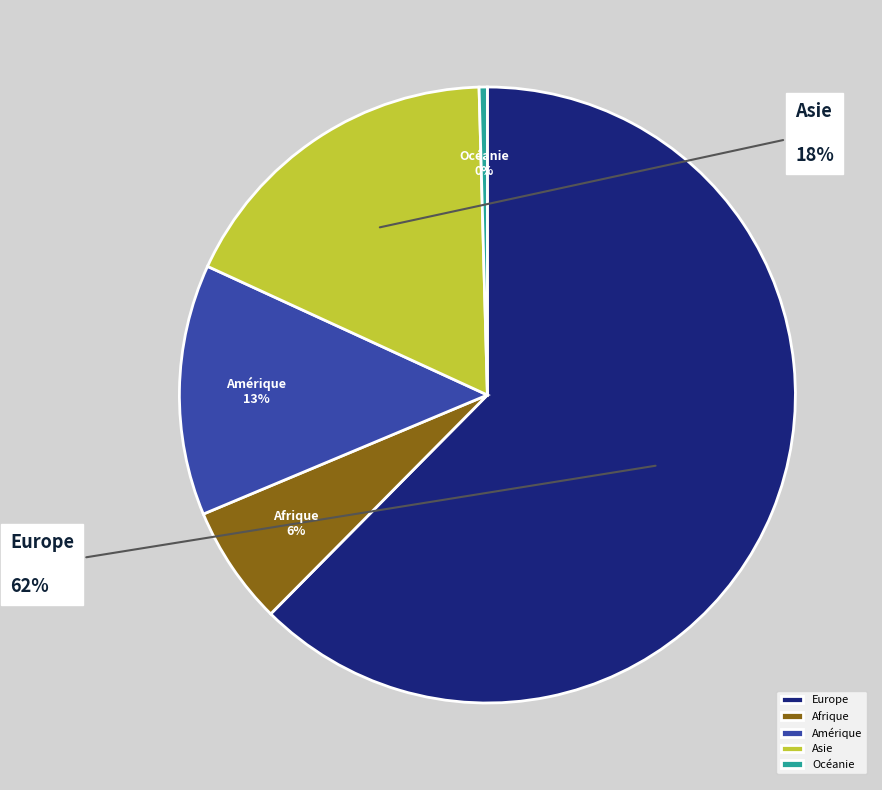

To the nearest percent, what is the average slice percentage?

20%